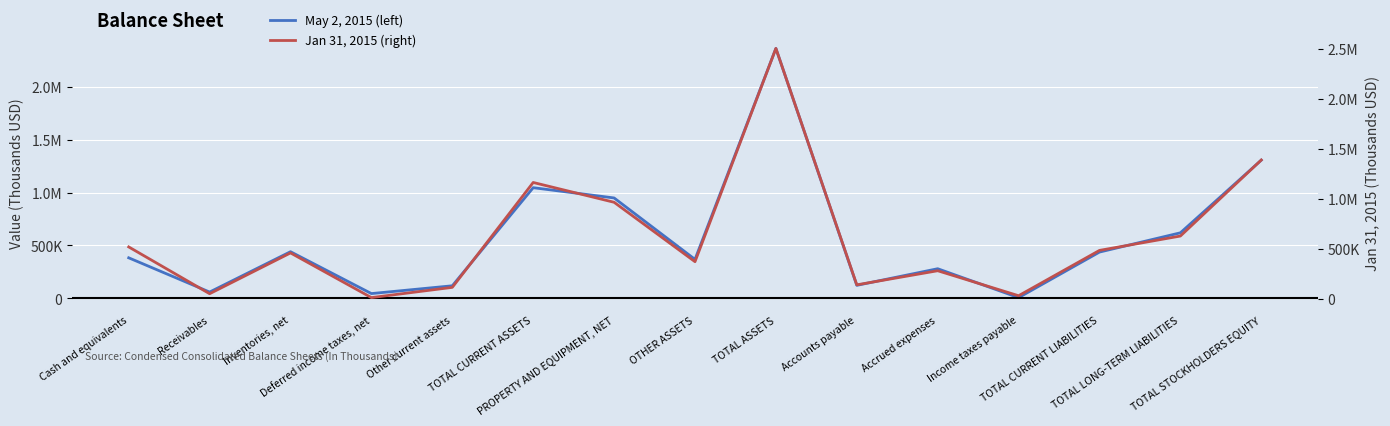

What position from the right is TOTAL ASSETS?

7